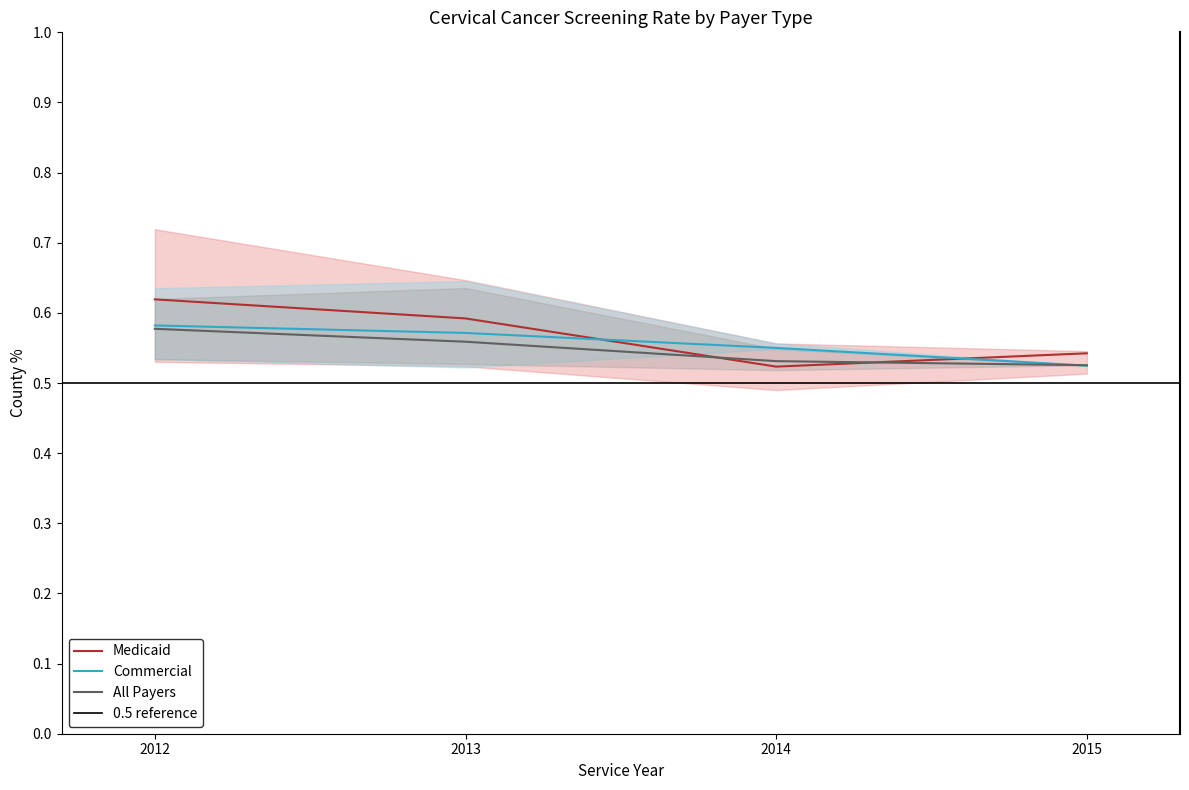

Reading left to right, transcribe all the data shown in this chart.

Medicaid: 0.6	0.6	0.5	0.5
Commercial: 0.6	0.6	0.6	0.5
All Payers: 0.6	0.6	0.5	0.5